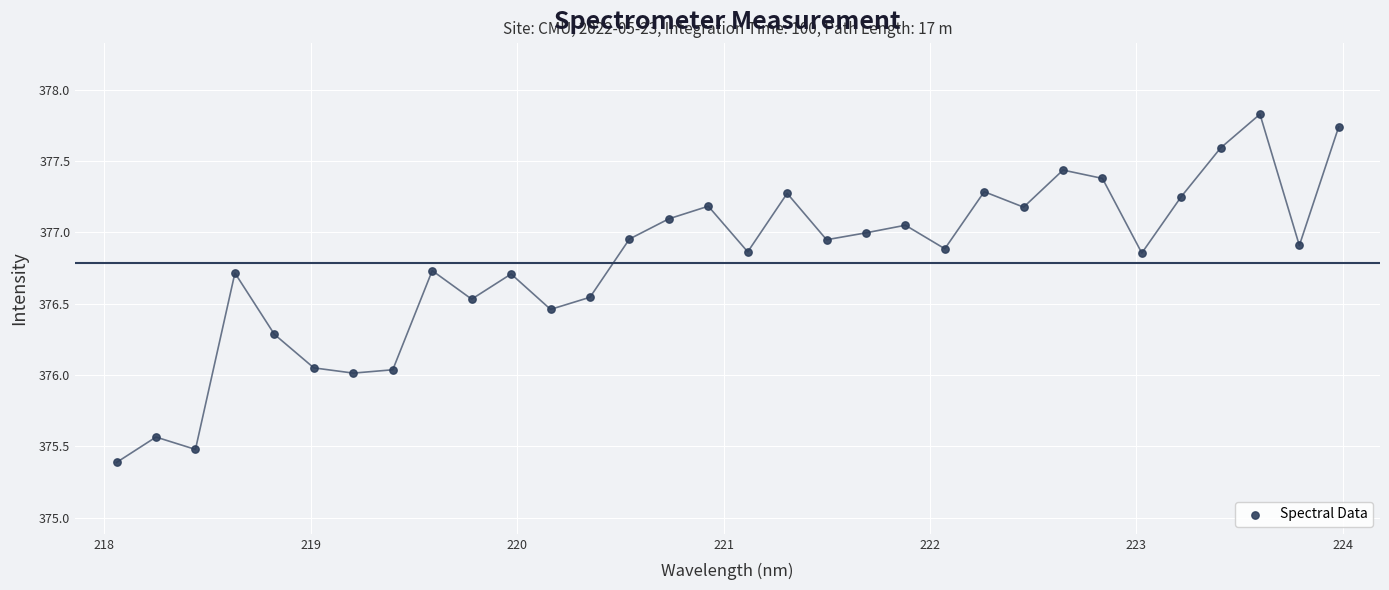

What is the range of Y values (max minus min)?

2.4